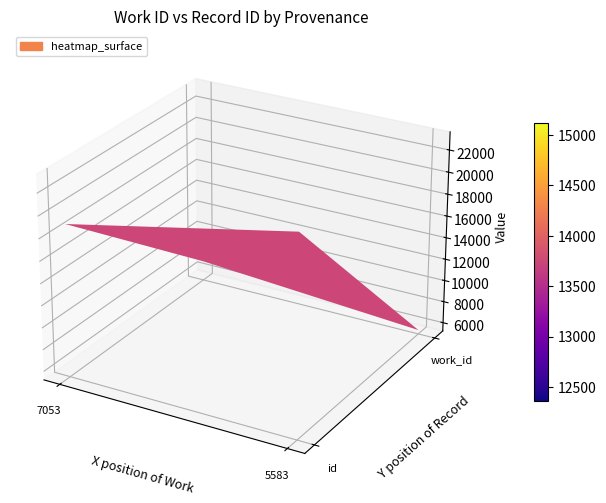

Where is 5583 nearest to the value 6318?

7053